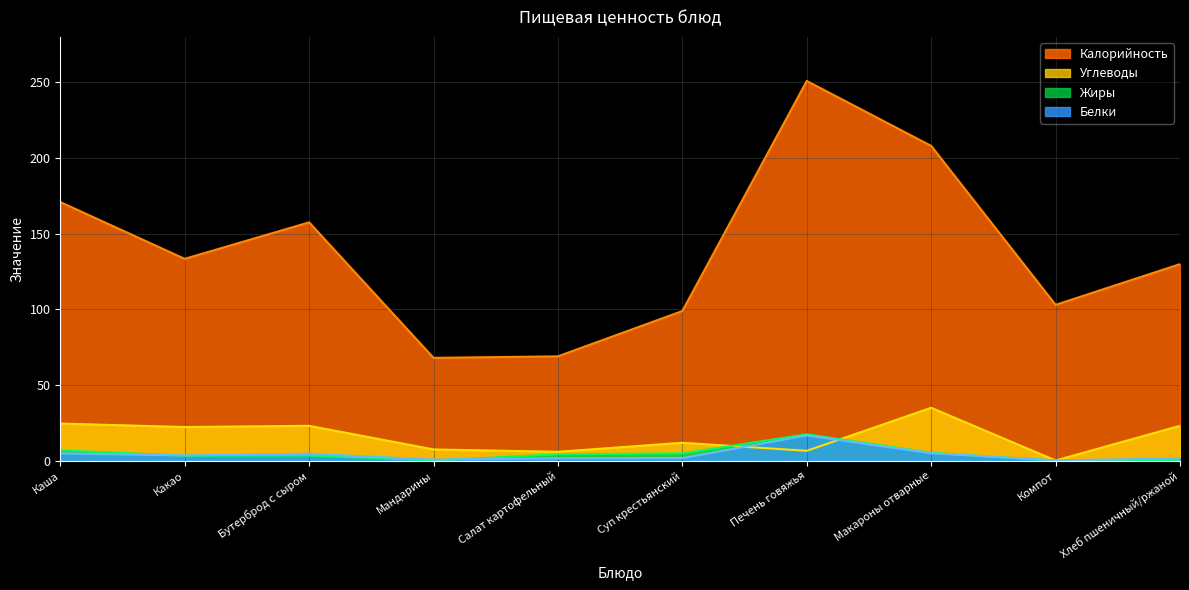

How many intersections are there between Белки and Углеводы?

4